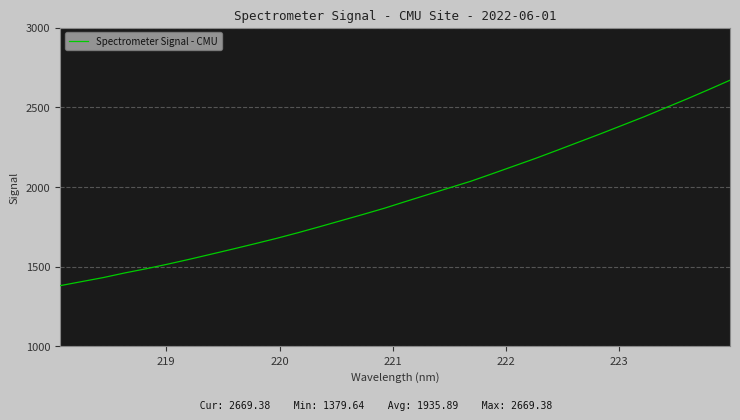

What is the maximum value shown in the chart?

2669.4